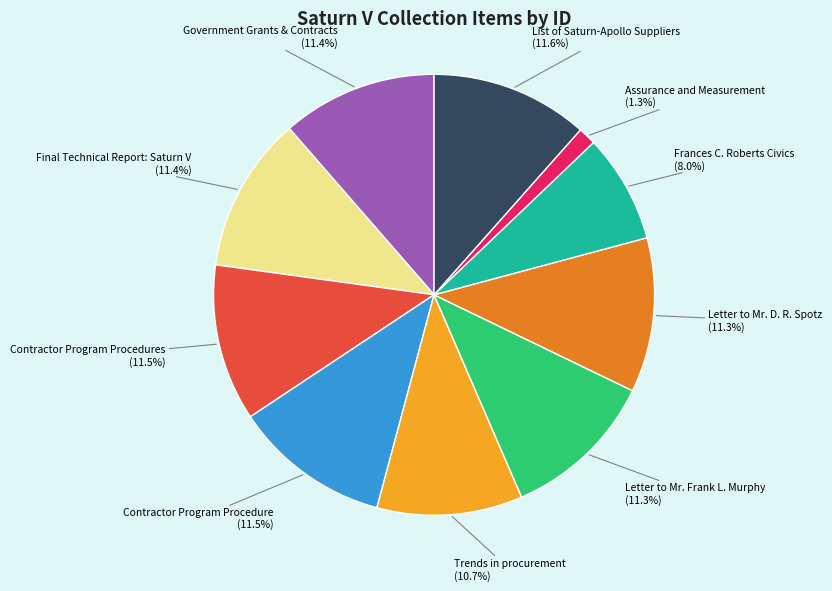

Is Government Grants & Contracts the majority of the pie?

No